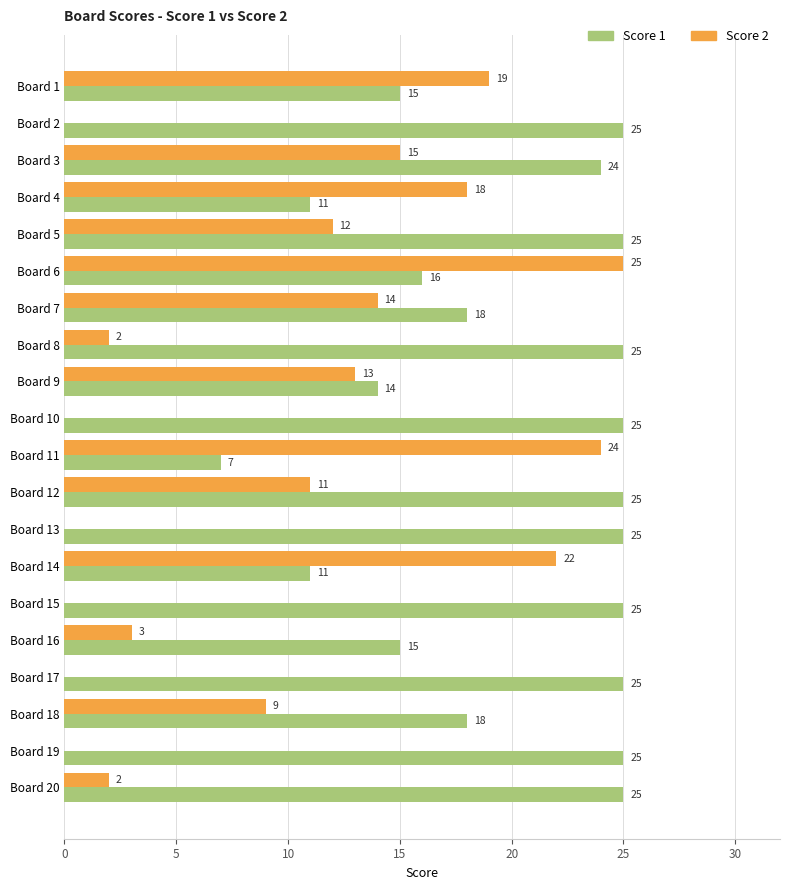

Which series changed the most between Board 12 and Board 17?

Score 2